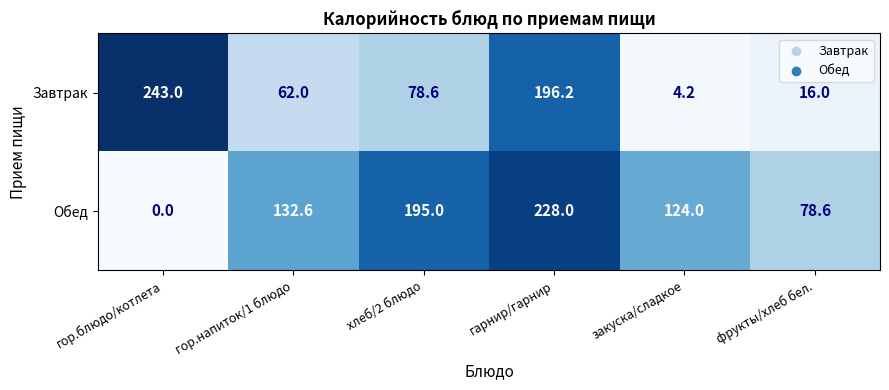

The Завтрак series shows 196.2 at гарнир/гарнир. True or false?

True